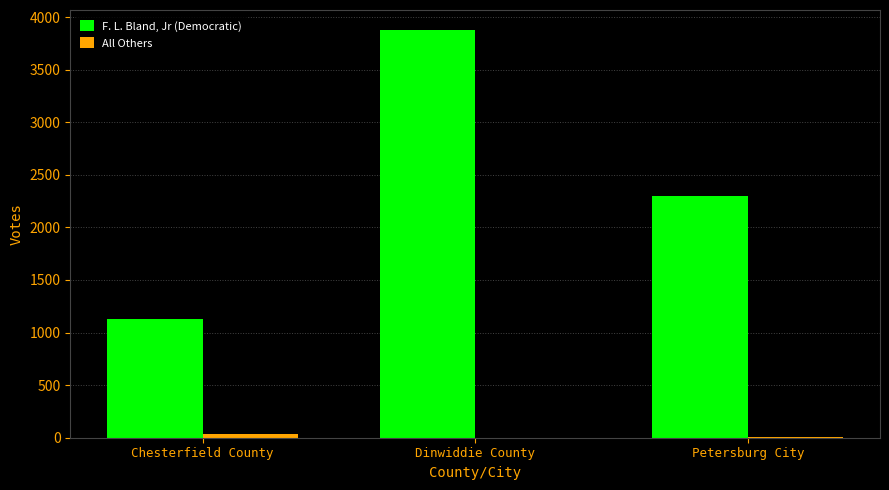

At which category does the chart reach its peak across all series?

Dinwiddie County